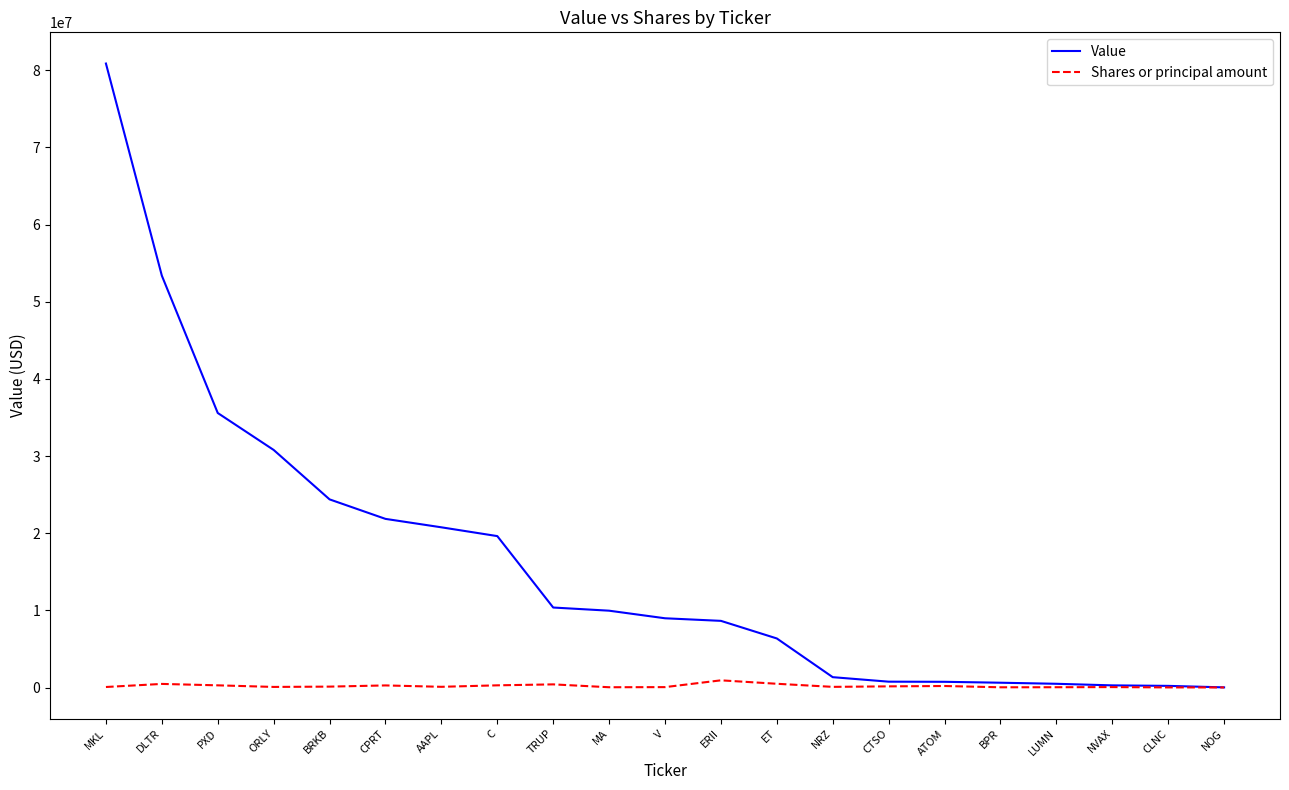

Is this an area chart (filled region under the line)?

No